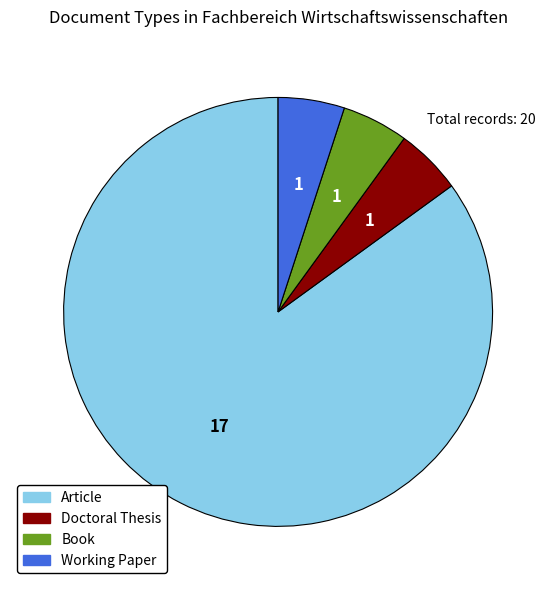

Approximately how many times larger is the value at Article compared to Book?

17.0